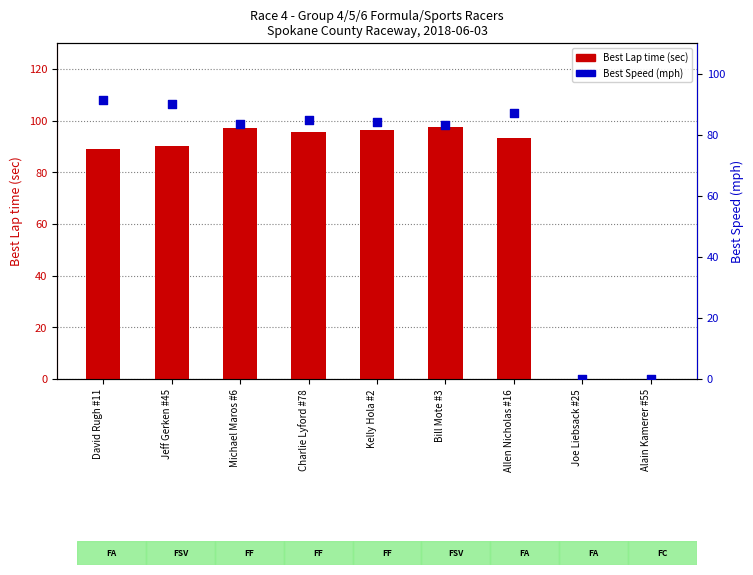

At how many categories does at least one series exceed 27?

7